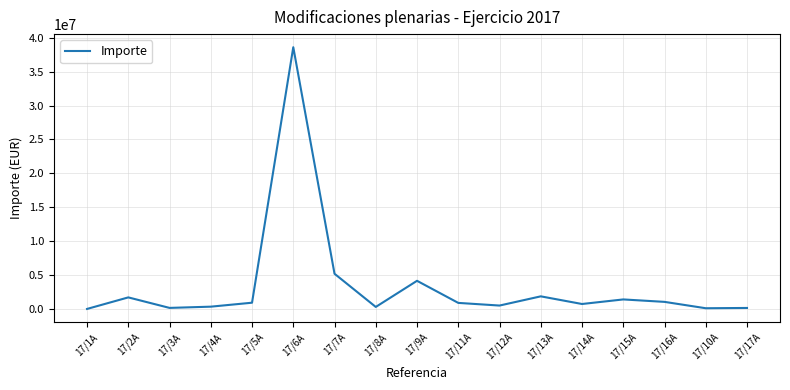

Is it true that the value at 17/16A is 1047500.0?

True